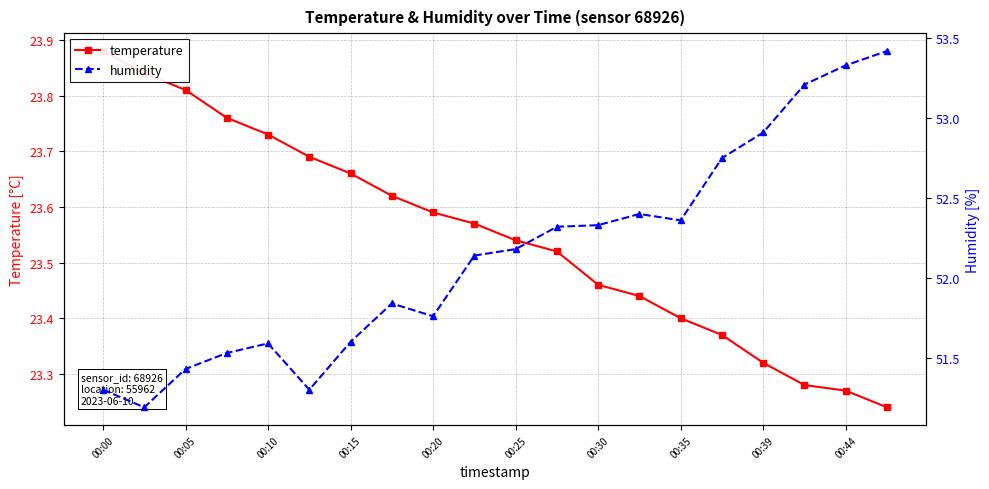

What is the label of the 14th point from the left?

13